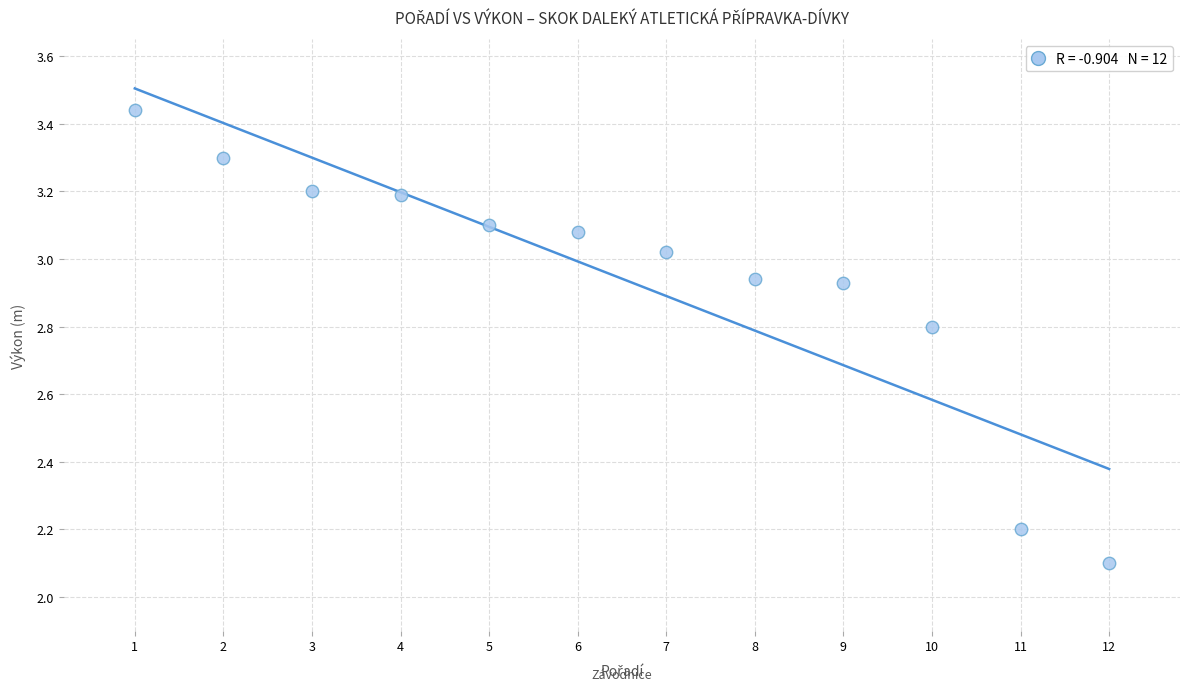

What Y value in the scatter plot is closest to 2?

2.1